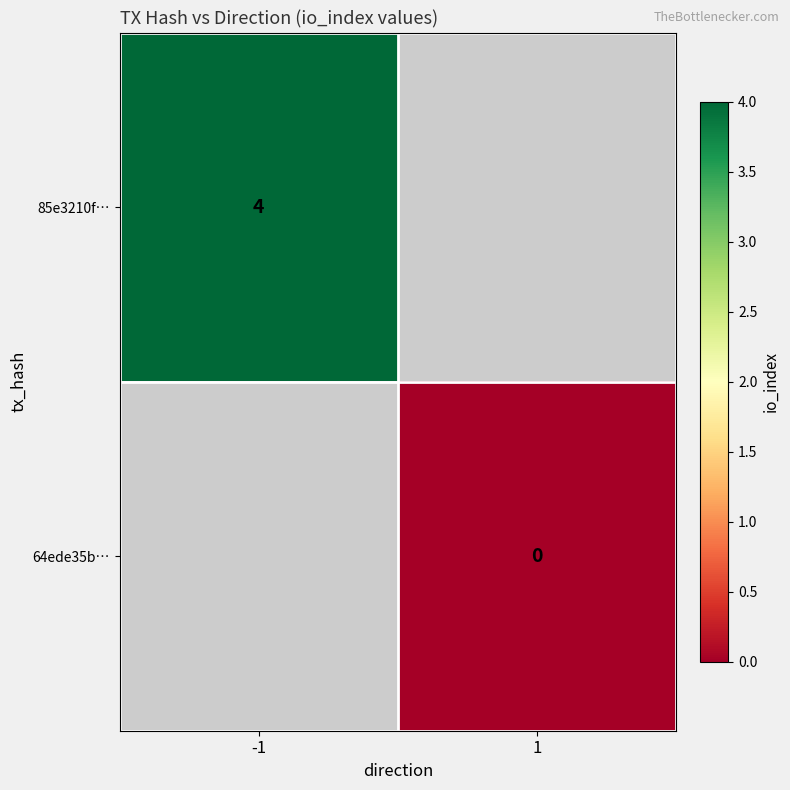

The value of 85e3210f… at -1 is 6. True or false?

False